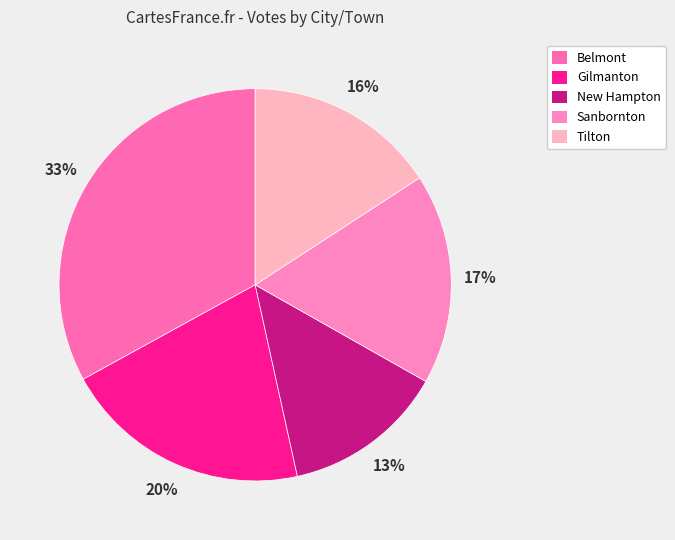

To the nearest percent, what portion does Tilton represent?

16%